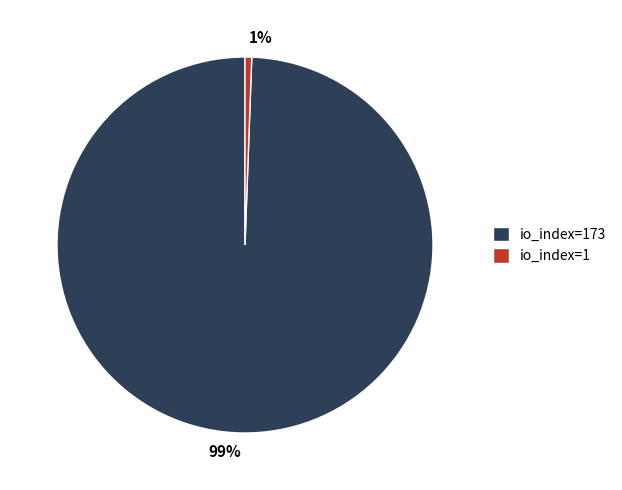

Is there a majority slice in this chart?

Yes